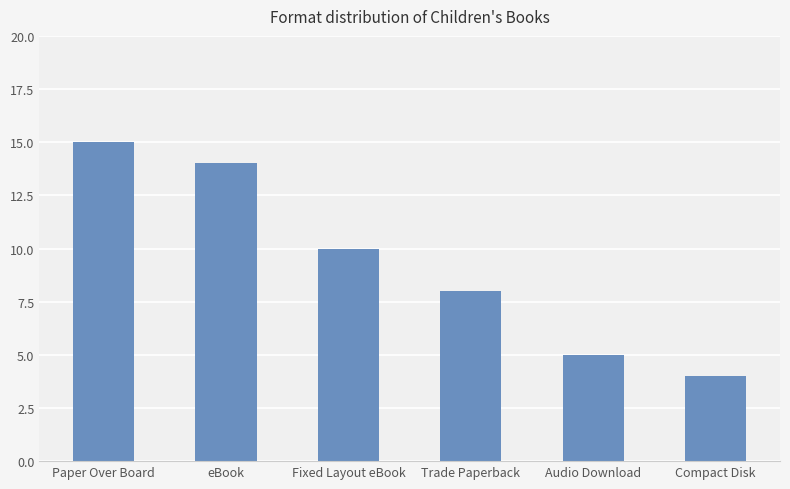

The value at Fixed Layout eBook is 10. True or false?

True